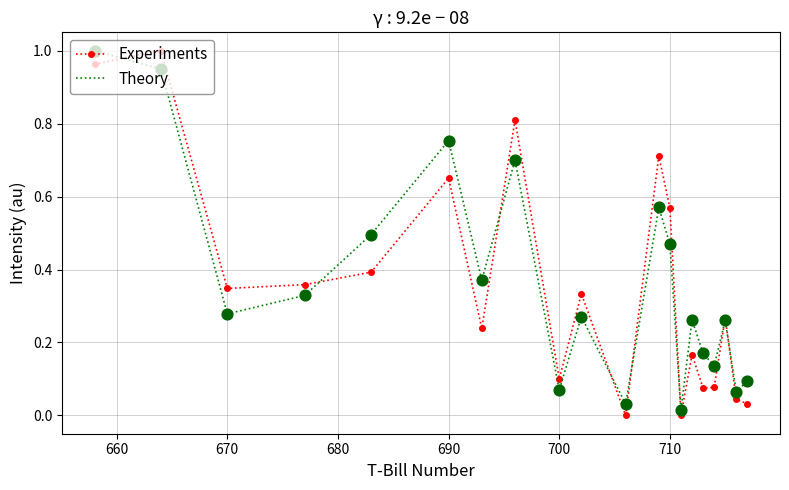

At how many categories does at least one series exceed 0?

20